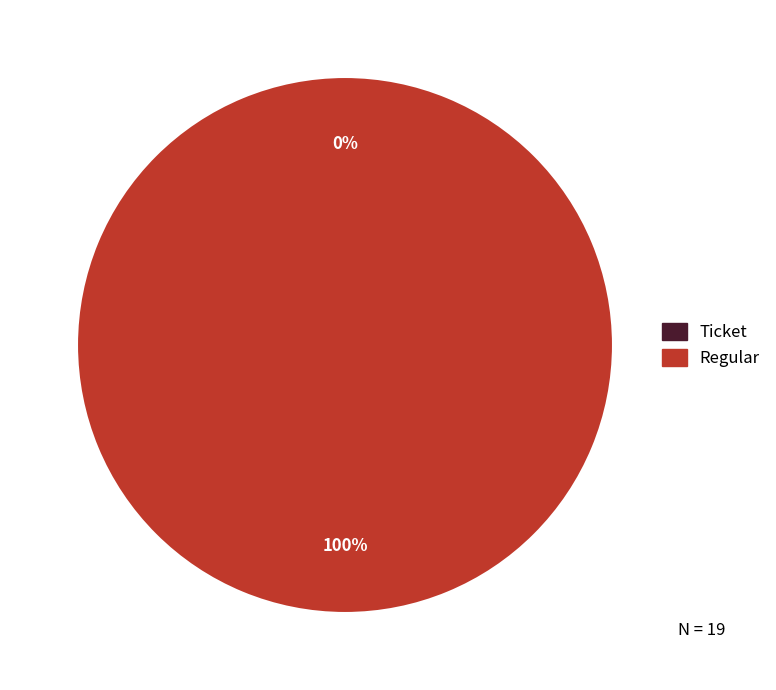

To the nearest percent, what is the combined percentage of Regular and Ticket?

100%